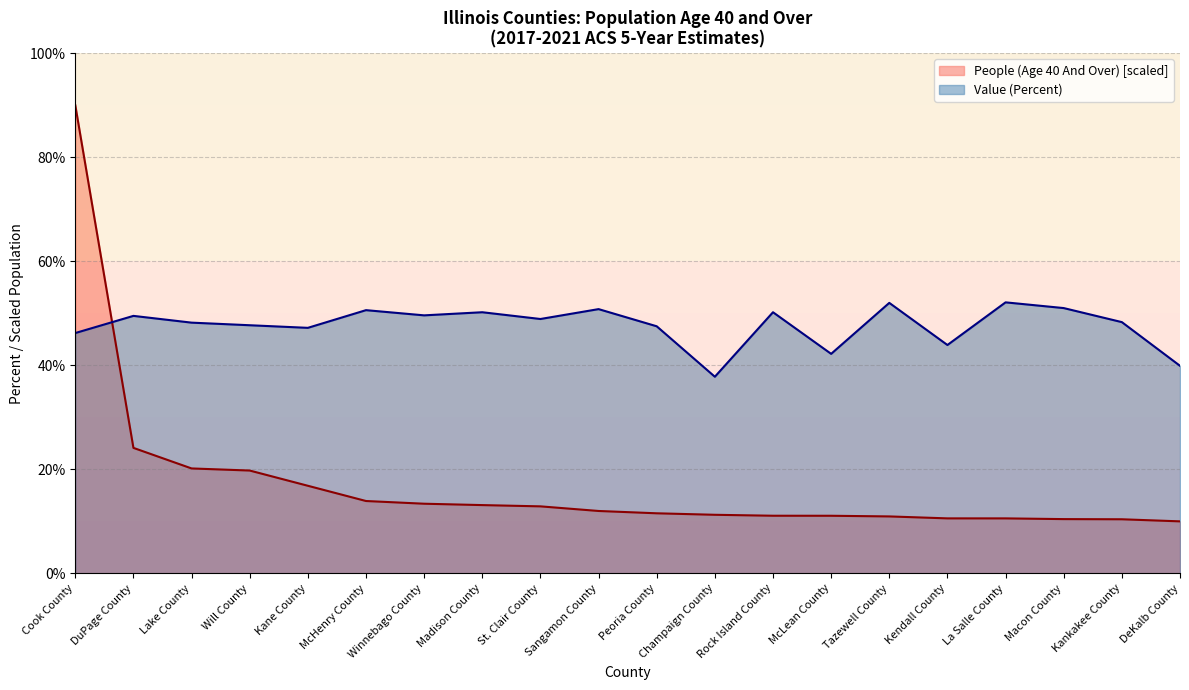

Reading left to right, extract all data points from this chart.

People (Age 40 And Over): 90.0	24.1	20.2	19.8	16.8	13.9	13.4	13.1	12.9	12.0	11.6	11.3	11.1	11.1	10.9	10.6	10.6	10.4	10.4	10.0
Value (Percent): 46.2	49.5	48.2	47.7	47.2	50.6	49.6	50.2	48.9	50.8	47.5	37.8	50.2	42.2	52.0	43.9	52.1	51.0	48.3	39.9